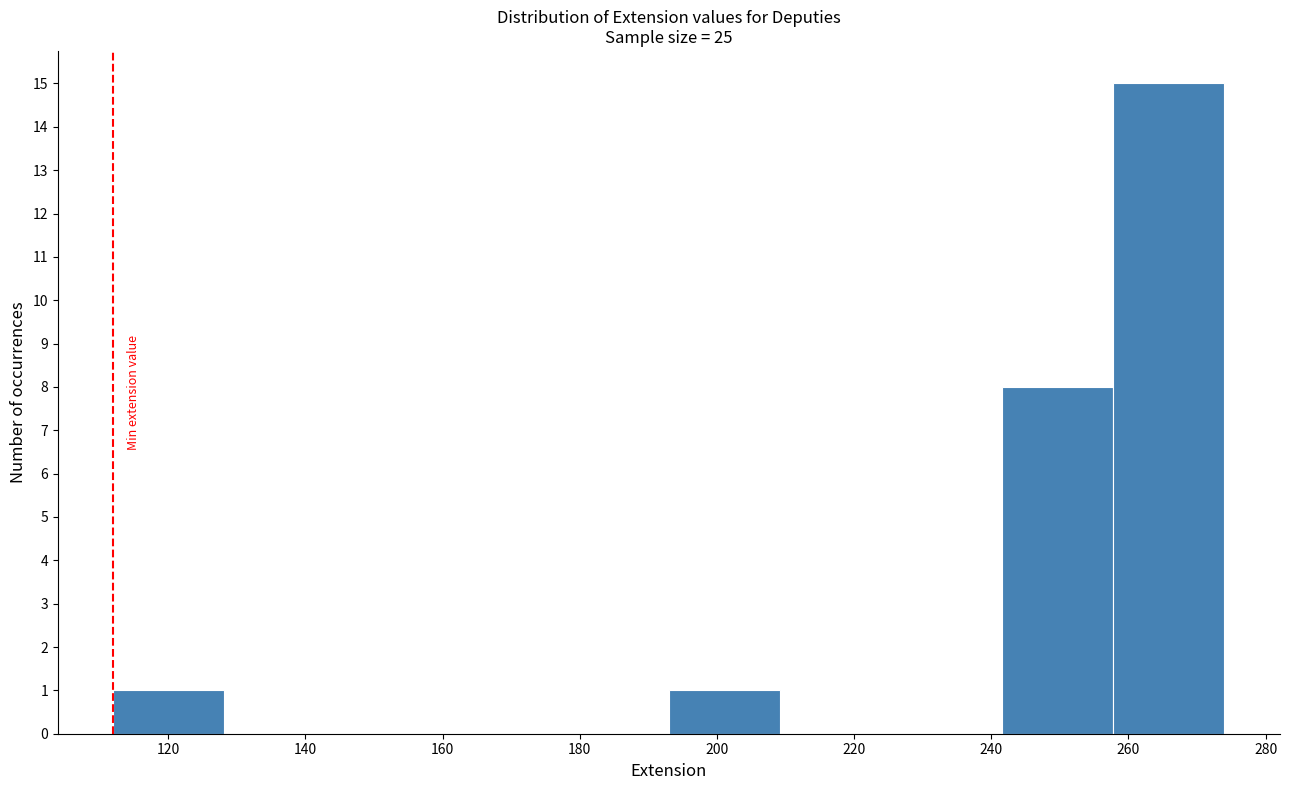

Over which range of the x-axis is the bar tallest?

257.8 to 274.0